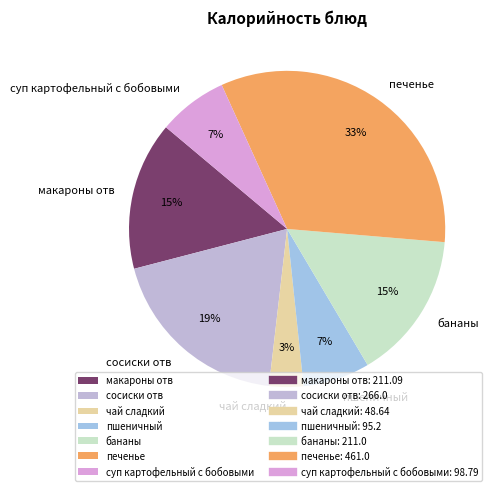

To the nearest percent, what portion does сосиски отв represent?

19%